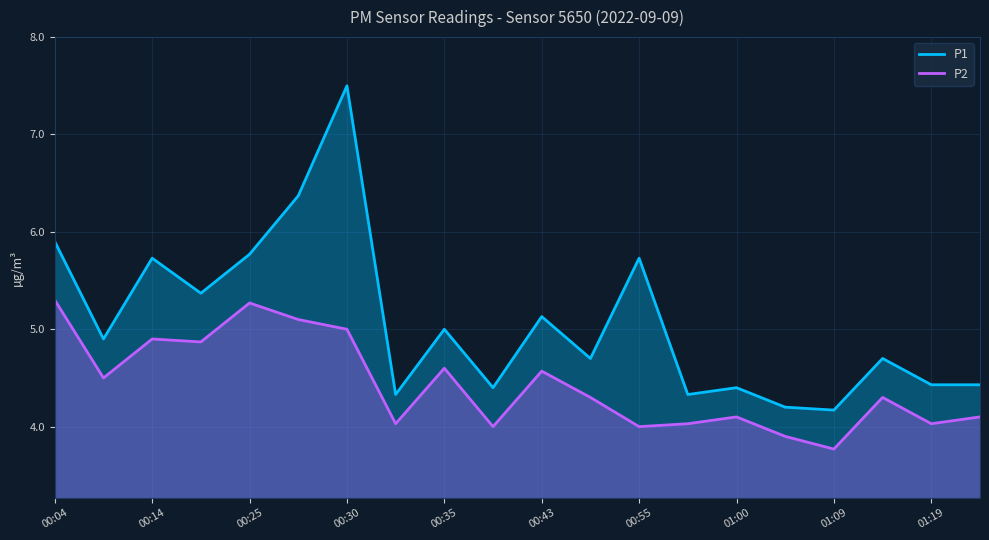

True or false: P1 and P2 intersect in this chart.

False